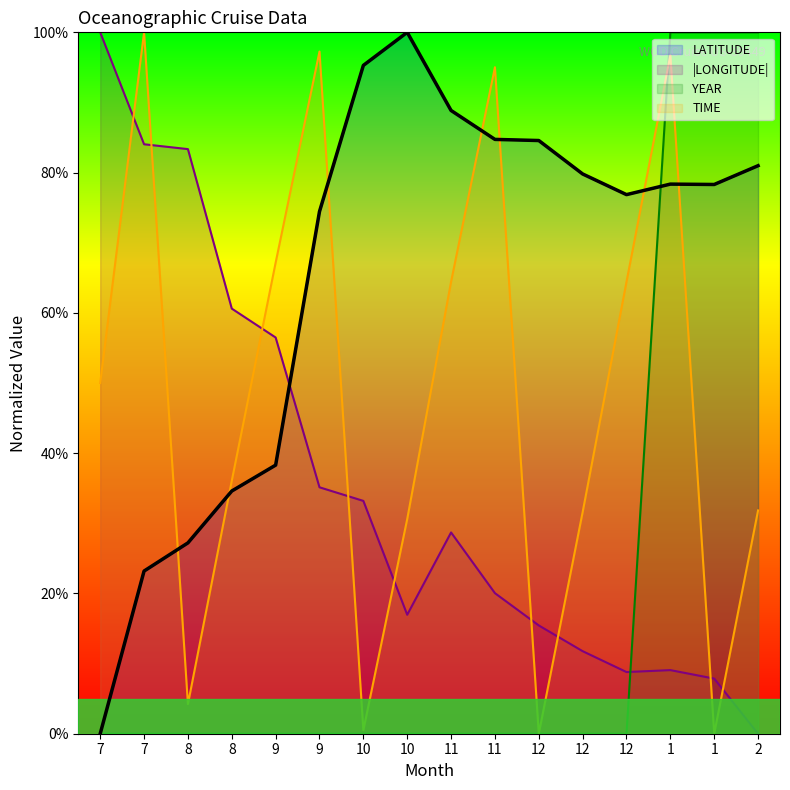

What is the label of the 2nd point from the right?

1